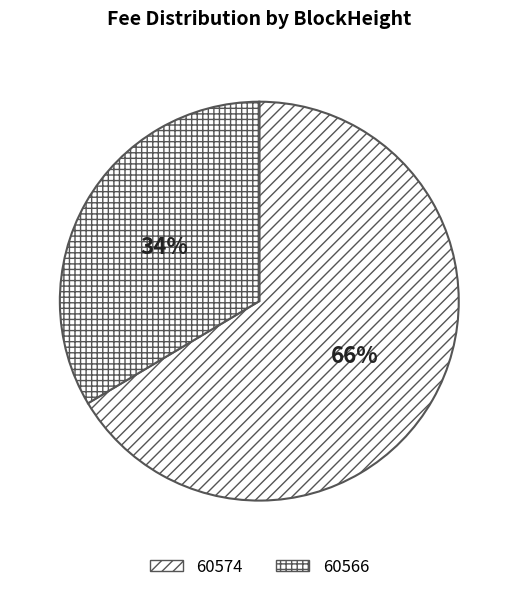

How many segments does this pie chart have?

2